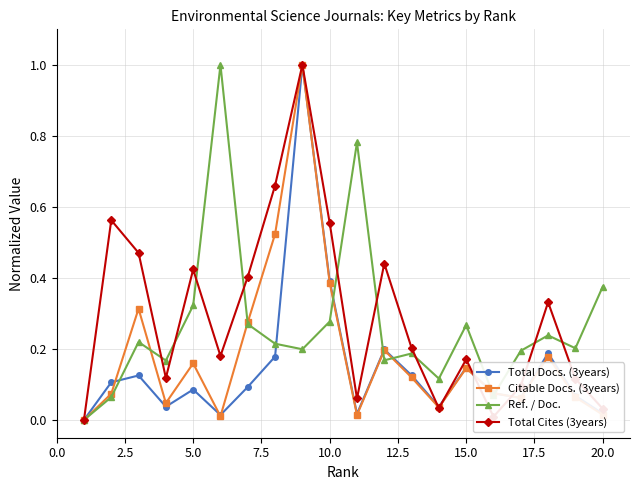

Rank the series by their average value, from highest to lowest.

Total Cites (3years), Ref. / Doc., Citable Docs. (3years), Total Docs. (3years)